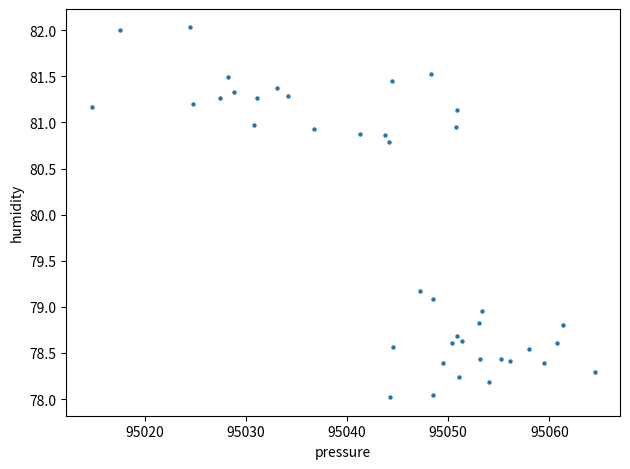

What is the range of X values (max minus min)?

49.8